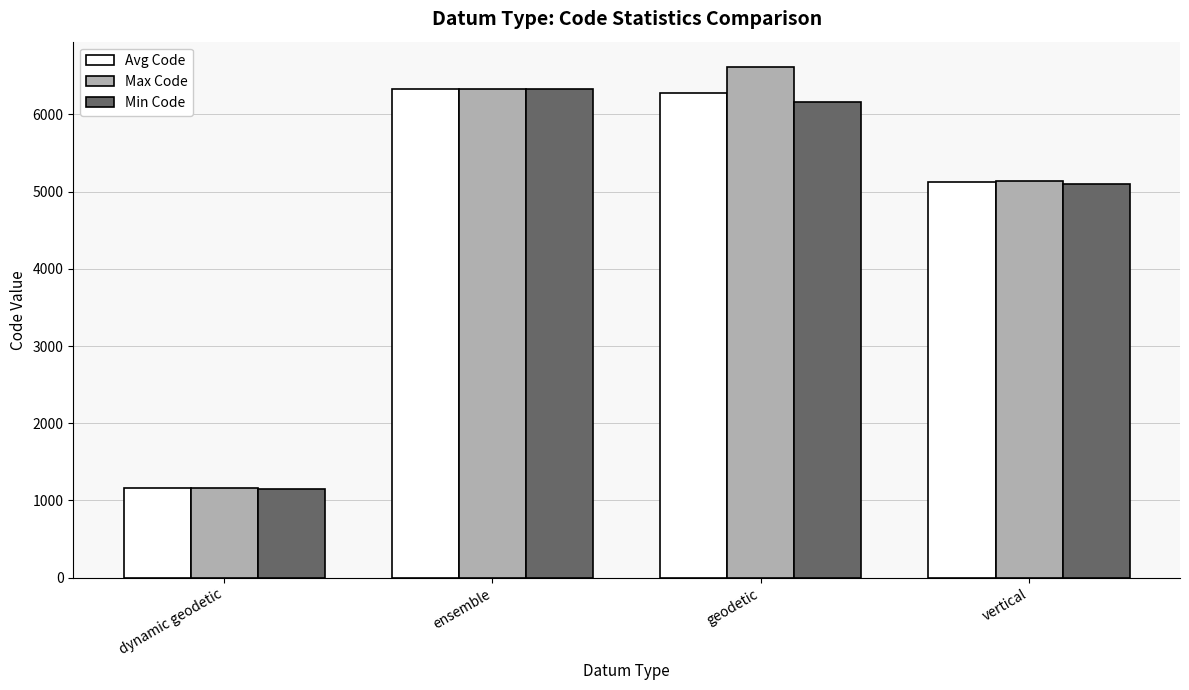

True or false: Min Code has a value of 6326.0 at ensemble.

True